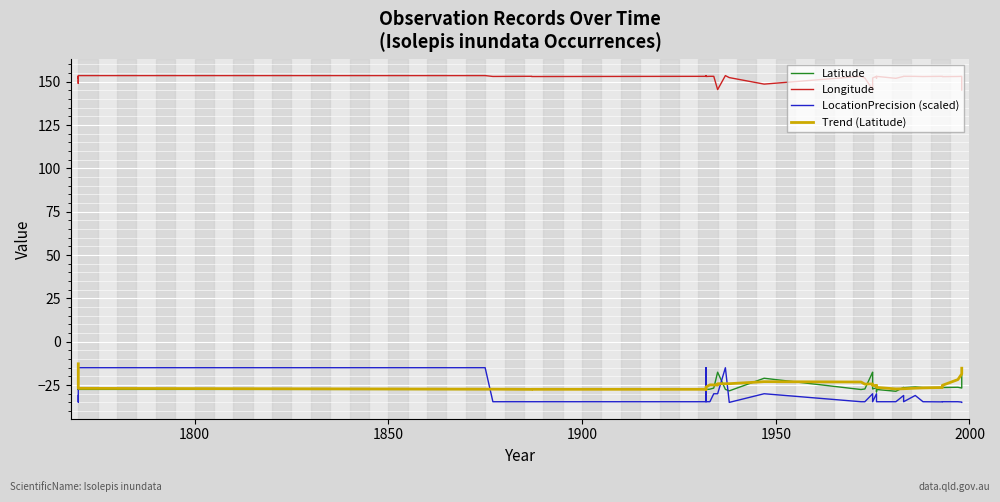

Which series has the largest range (max minus min)?

LocationPrecision (scaled)